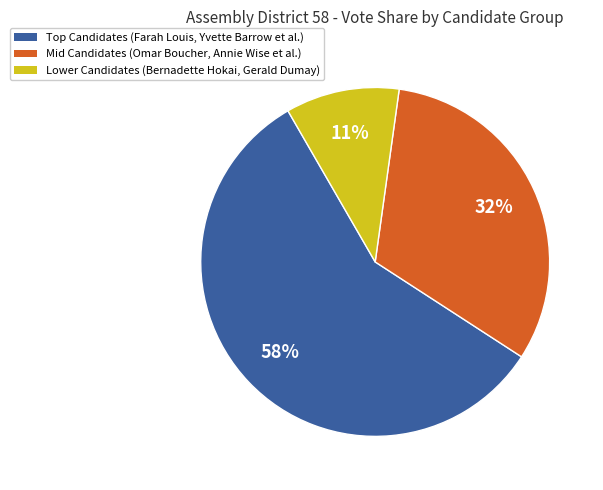

What is the largest slice in the pie chart?

Top Candidates (Farah Louis, Yvette Barrow et al.)